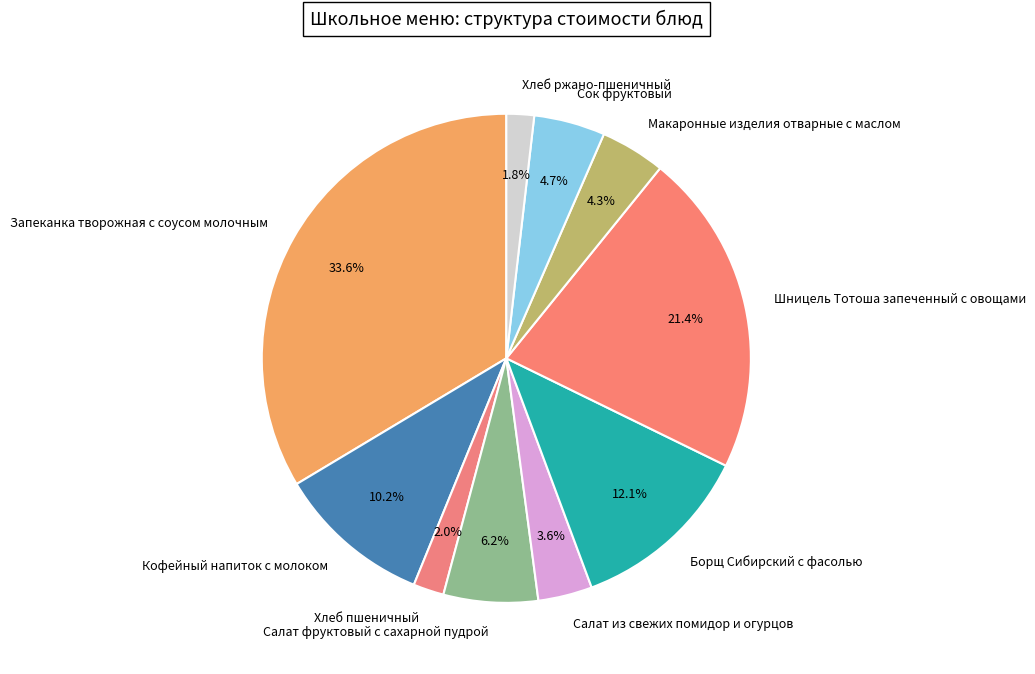

Which slice is the largest?

Запеканка творожная с соусом молочным